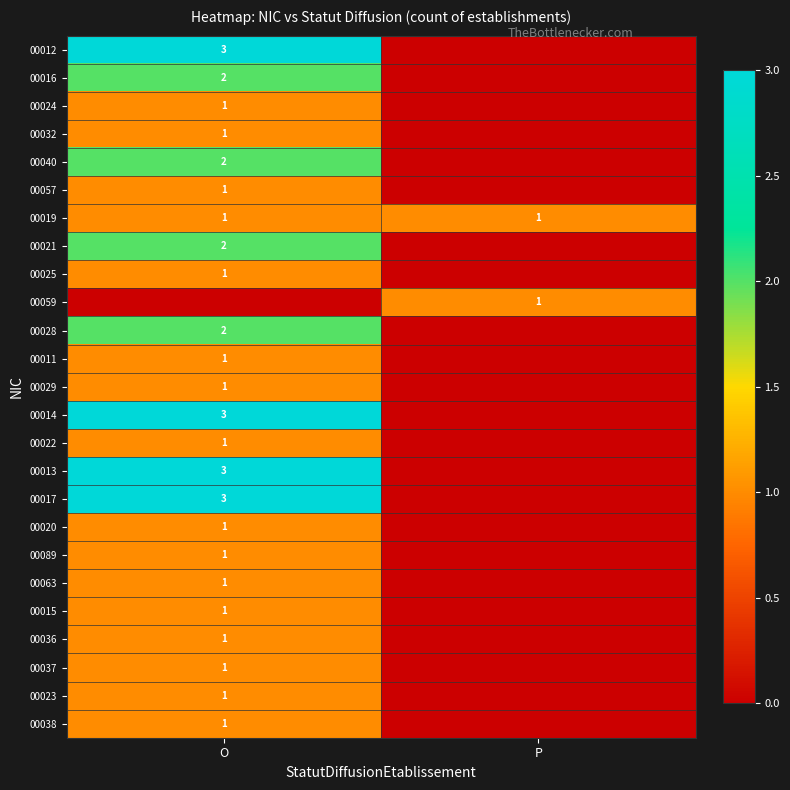

What is the total value across all series at O?

36